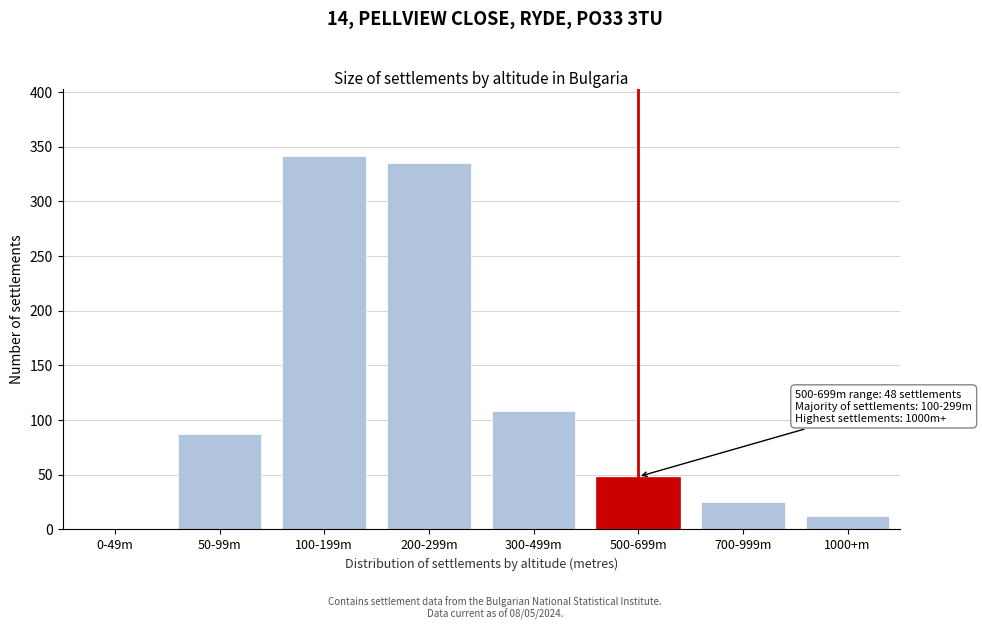

Reading left to right, extract all data points from this chart.

0-49m=0	50-99m=87	100-199m=341	200-299m=335	300-499m=108	500-699m=48	700-999m=25	1000+m=12